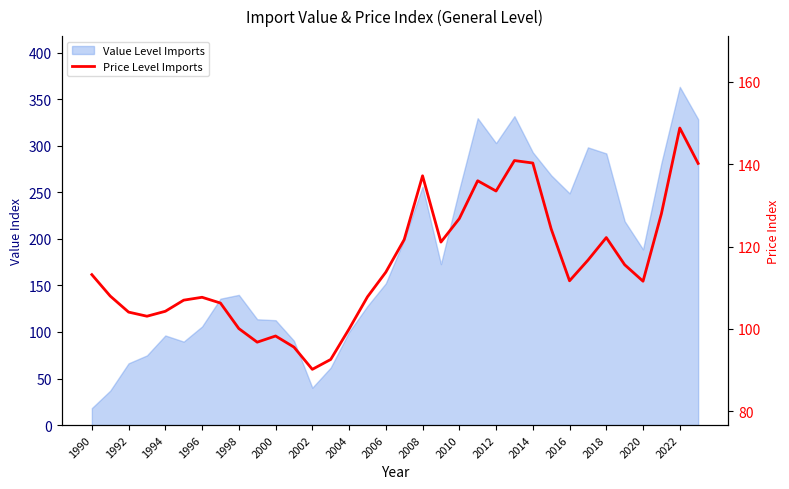

What is the change in value from 2006 to 2010?

+13.0